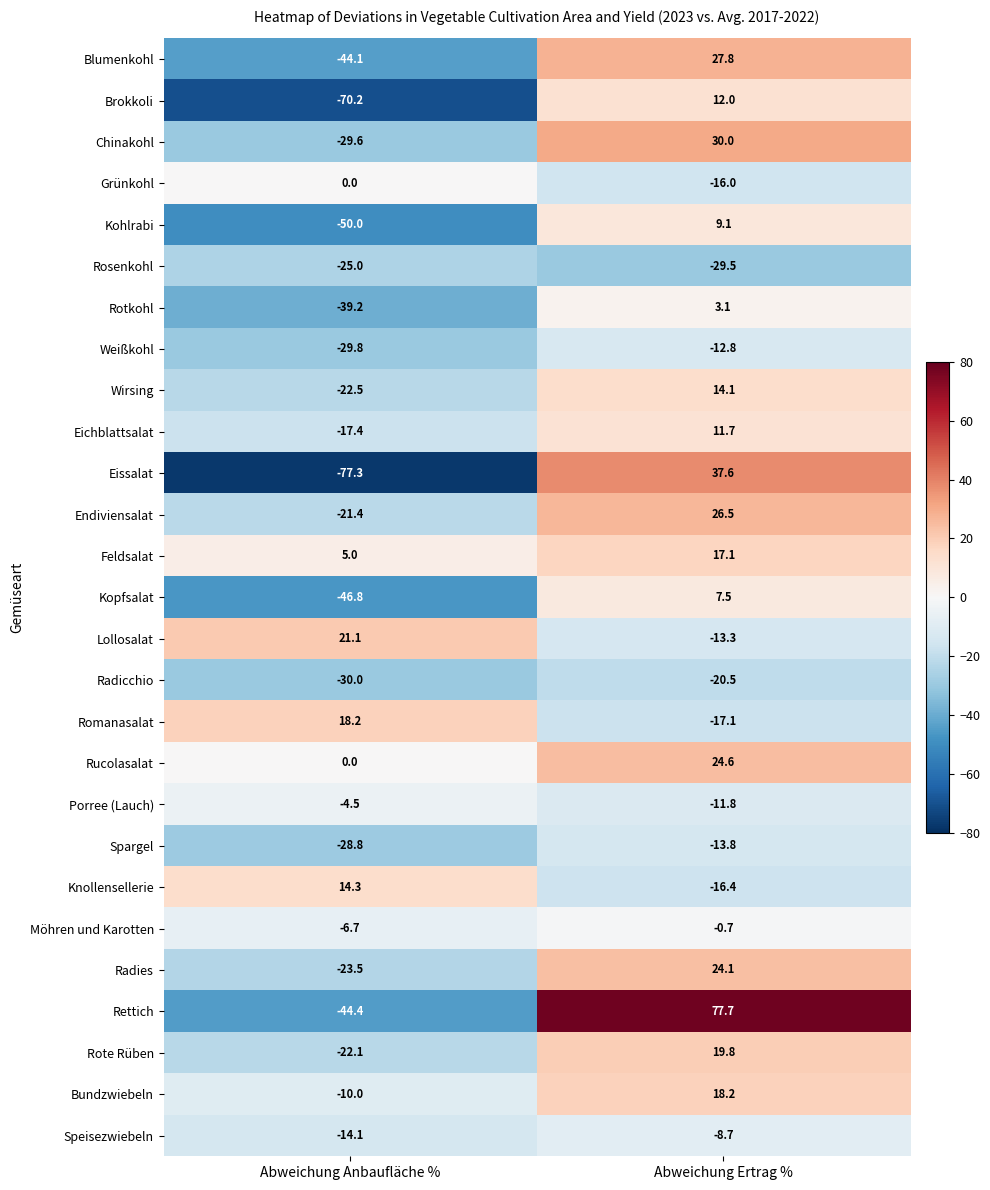

True or false: Blumenkohl has a value of -44.1 at Abweichung Anbaufläche %.

True